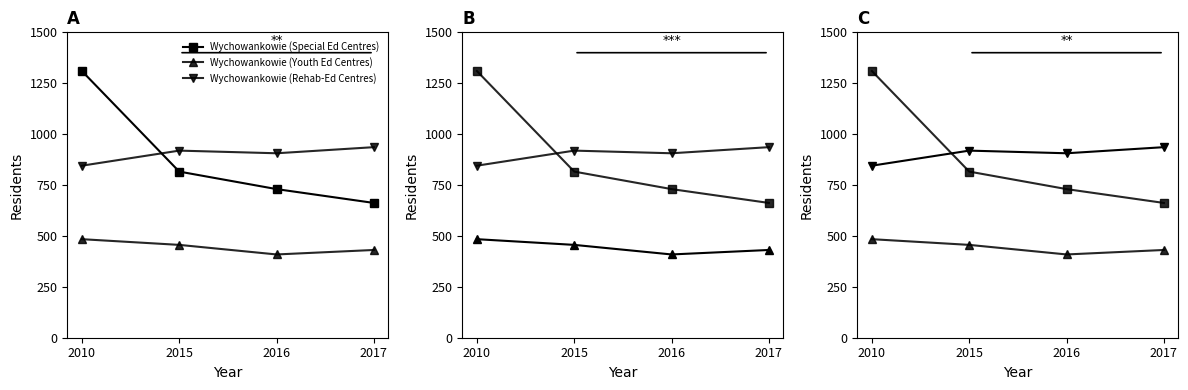

Which label corresponds to the largest value in the chart?

2010